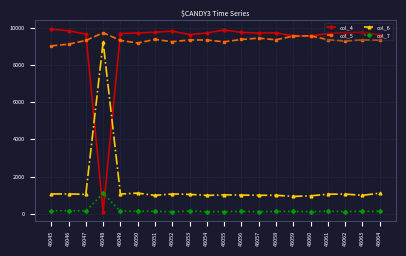

Which series has the largest total across all categories?

col_5